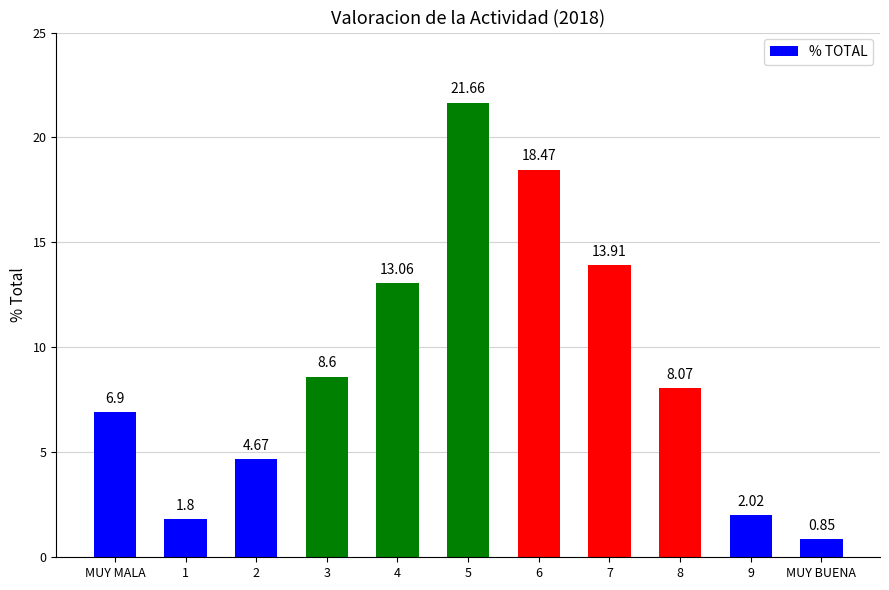

The value at 7 is 13.9. True or false?

True